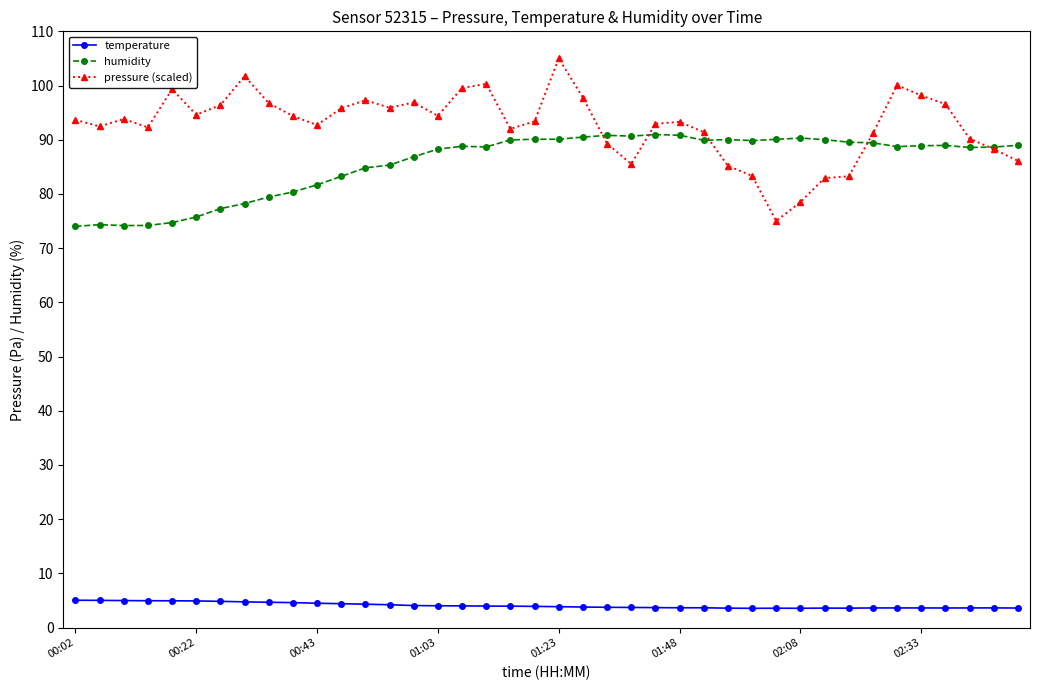

How many series are shown in this chart?

3